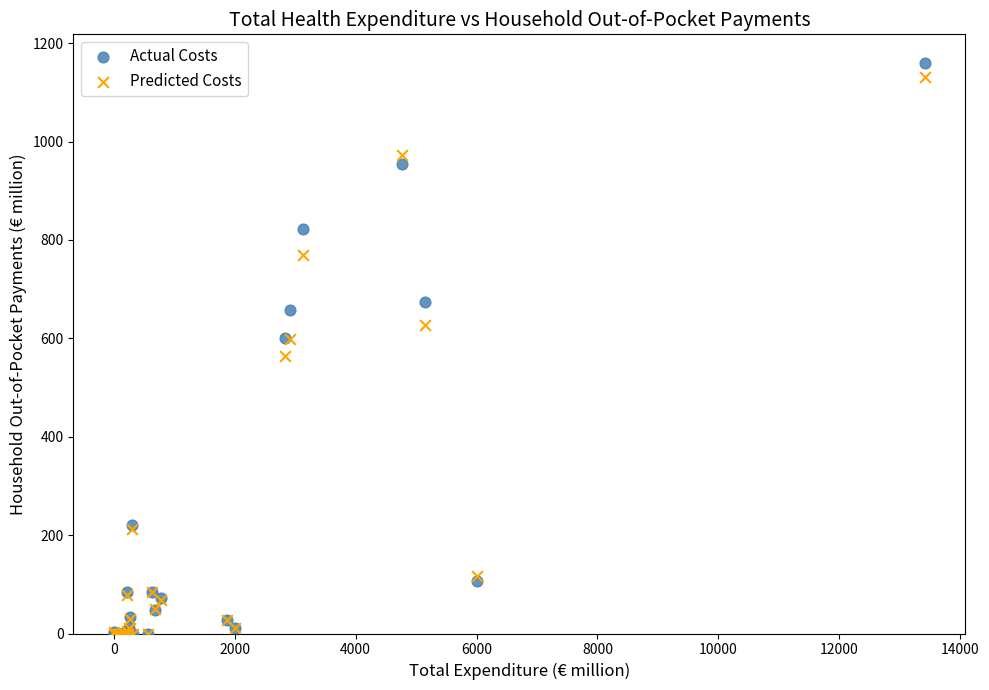

What are all the series names shown in the legend?

Actual Costs, Predicted Costs